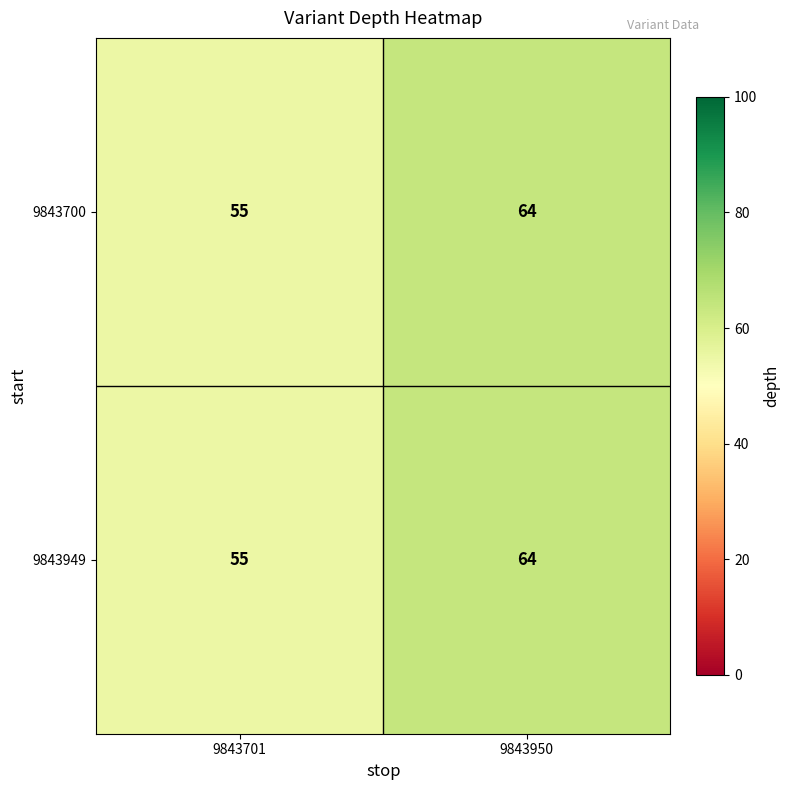

What is the difference between the 9843949 values at 9843950 and 9843701?

9